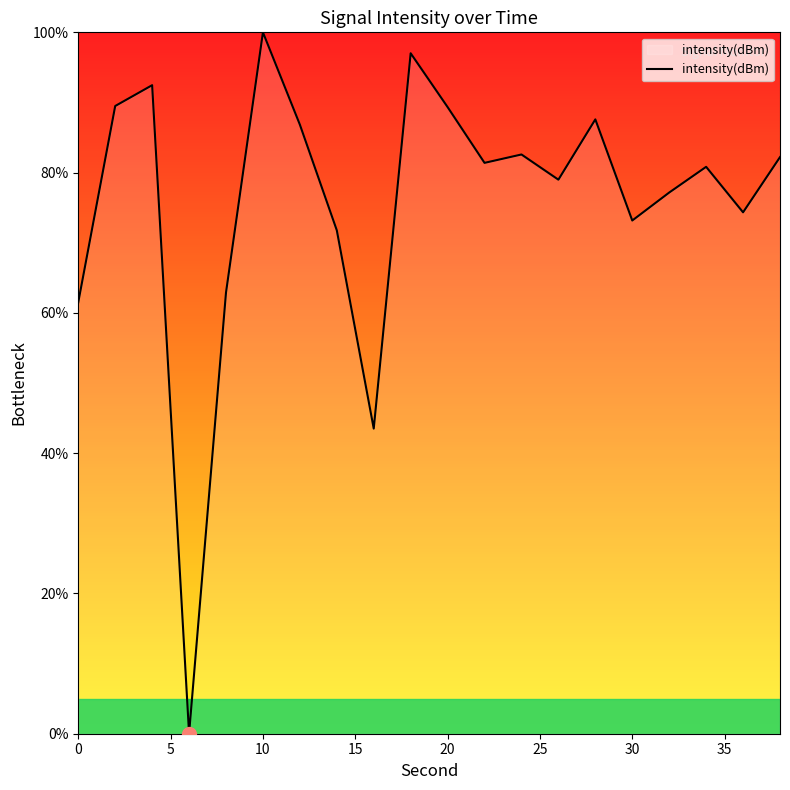

How many lines are shown in the chart?

1